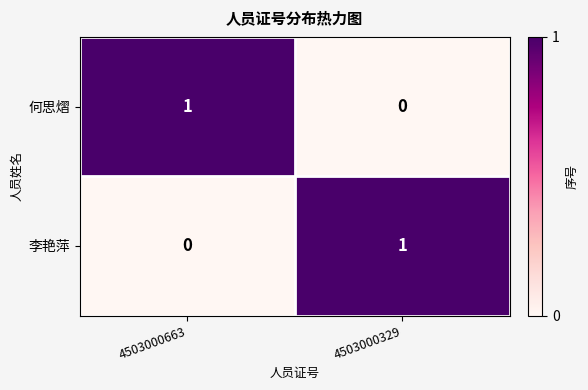

How many series are shown in this chart?

2